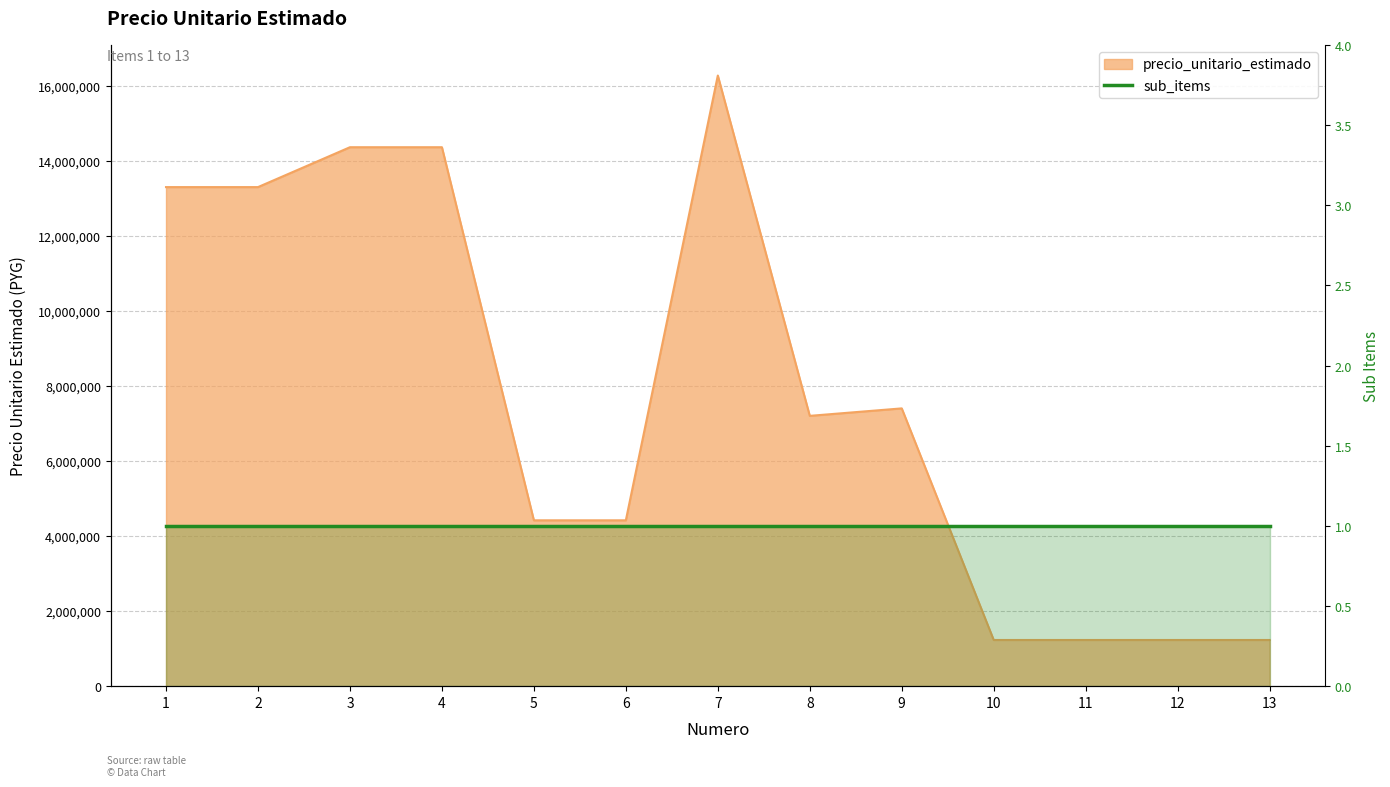

What is the greatest value displayed?

16266356